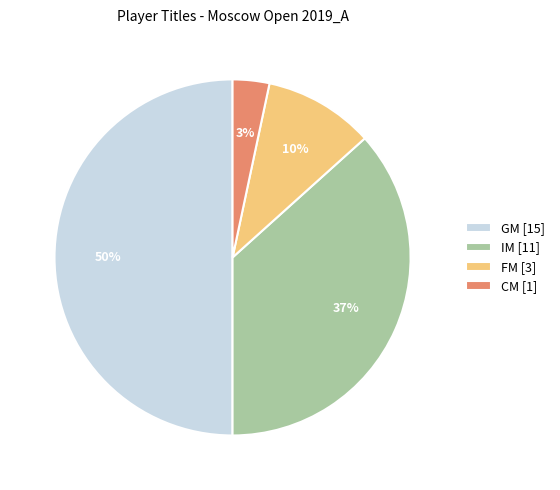

Rank the categories by value from highest to lowest.

GM [15], IM [11], FM [3], CM [1]